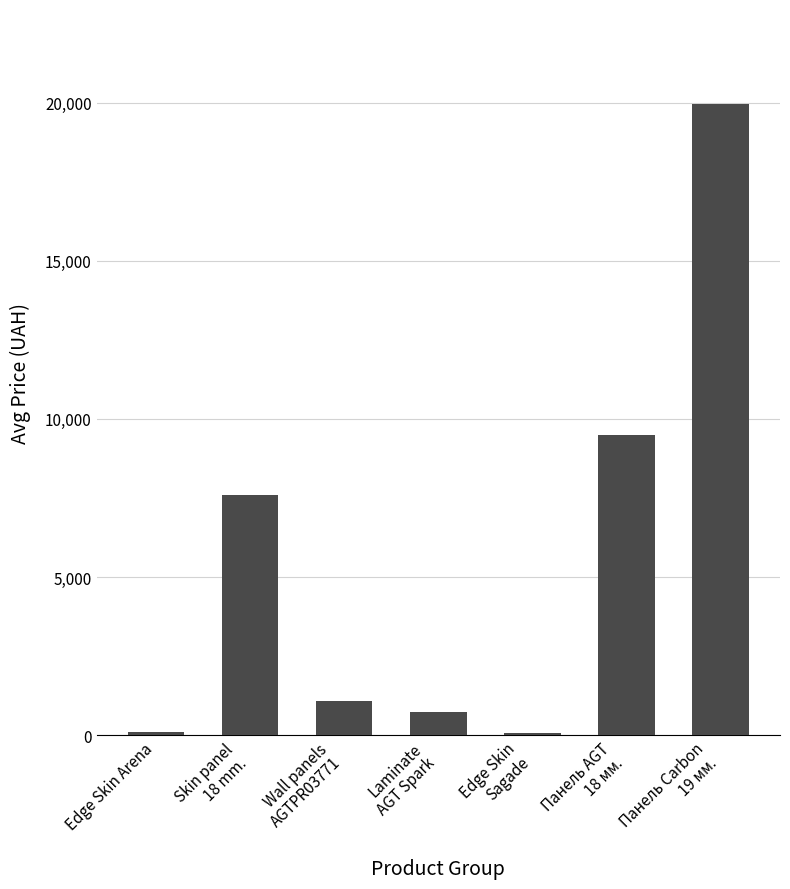

Count the number of data series in this chart.

1